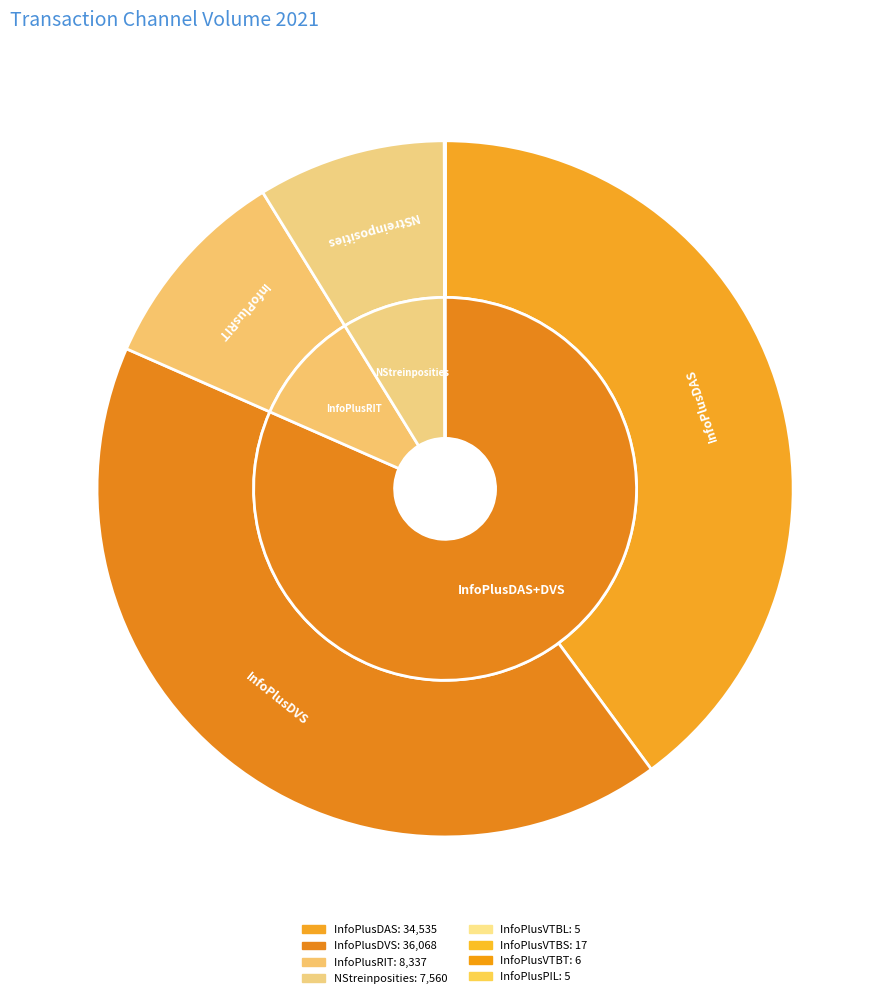

Combined, do InfoPlusDAS and InfoPlusDVS account for over 50%?

Yes